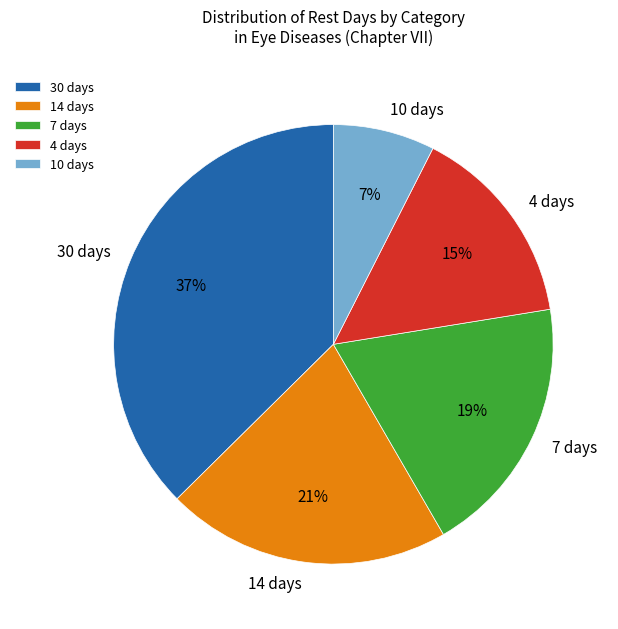

Combined, do 14 days and 7 days account for over 50%?

No